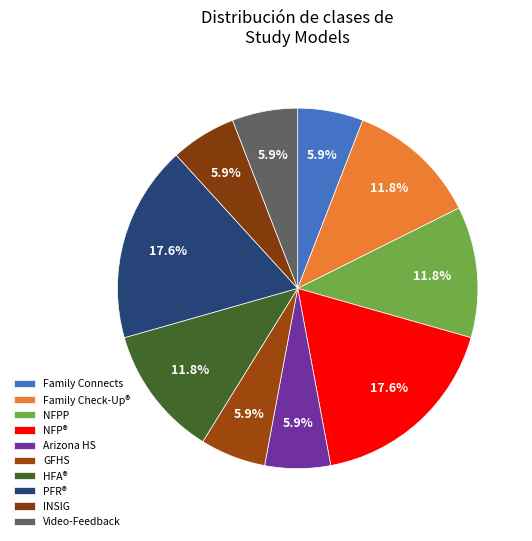

Count the number of slices in the pie.

10